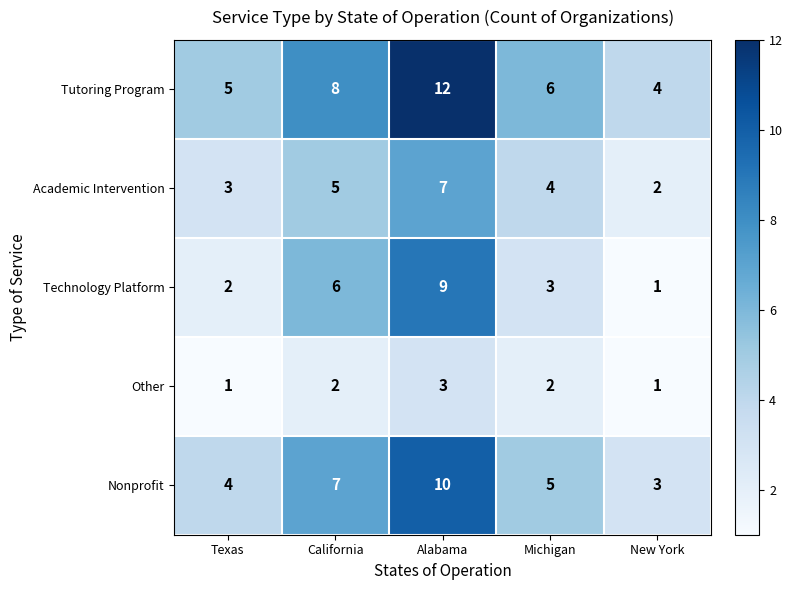

What is the difference between the highest and lowest values at California?

6